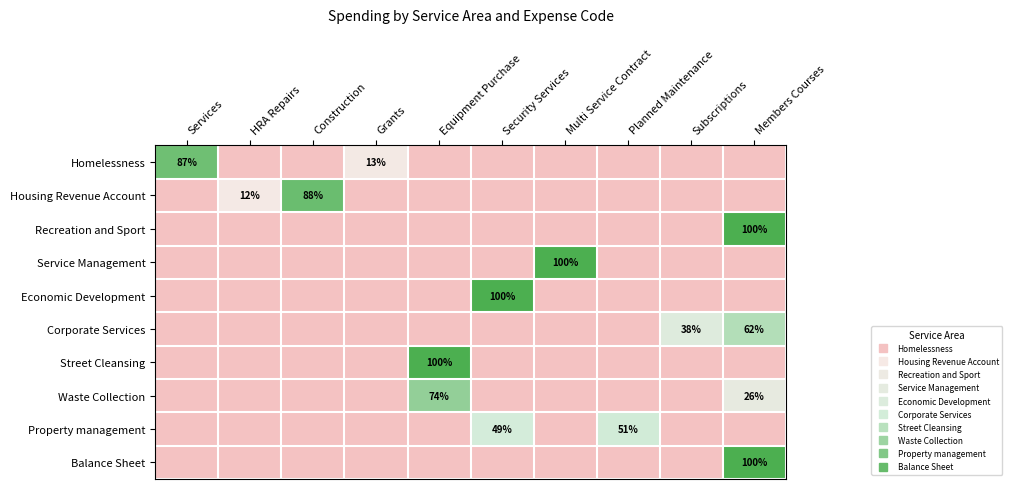

Which series has the largest total across all categories?

Homelessness